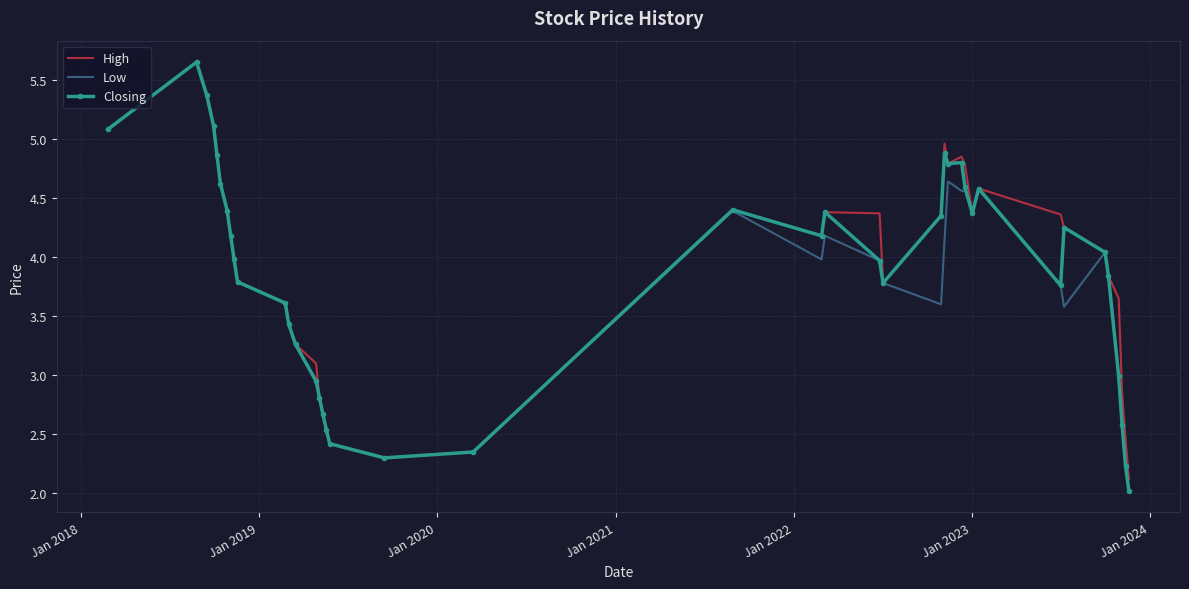

What is the smallest value displayed?

2.0